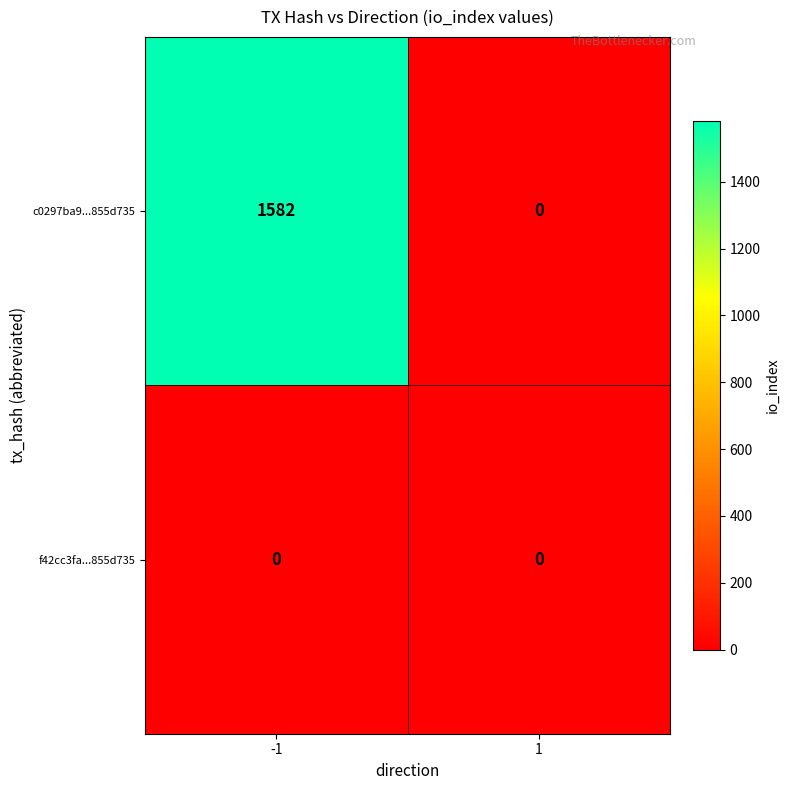

Which series changed the most between -1 and 1?

c0297ba9...855d735